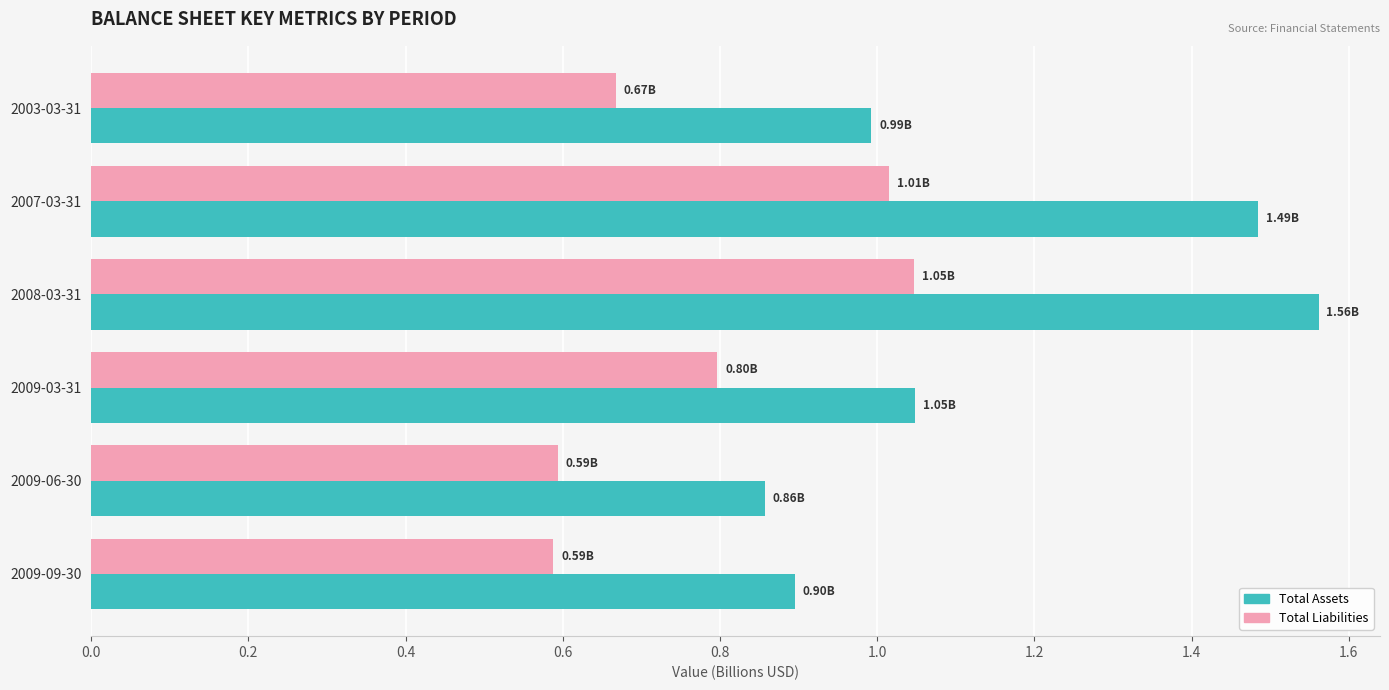

What is the total value across all series at 2007-03-31?

2.5